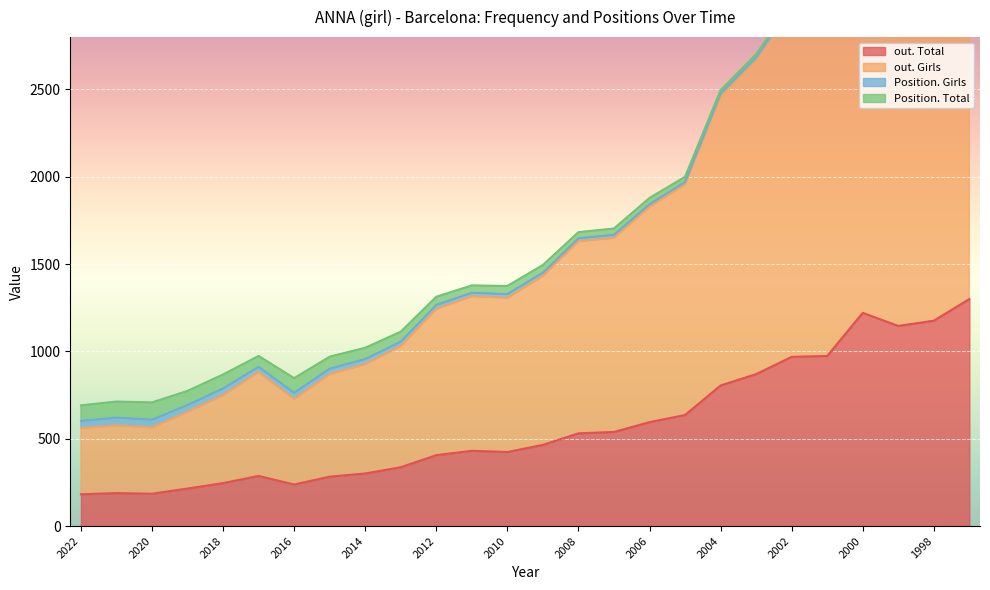

True or false: out. Total has a value of 301 at 2014.

True